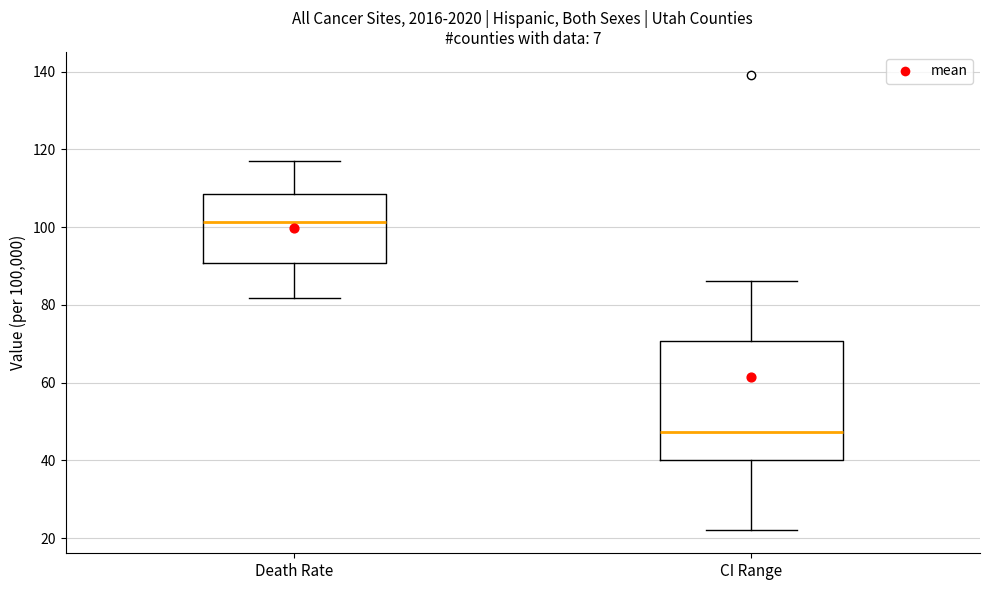

Which box's median line is the lowest?

CI Range